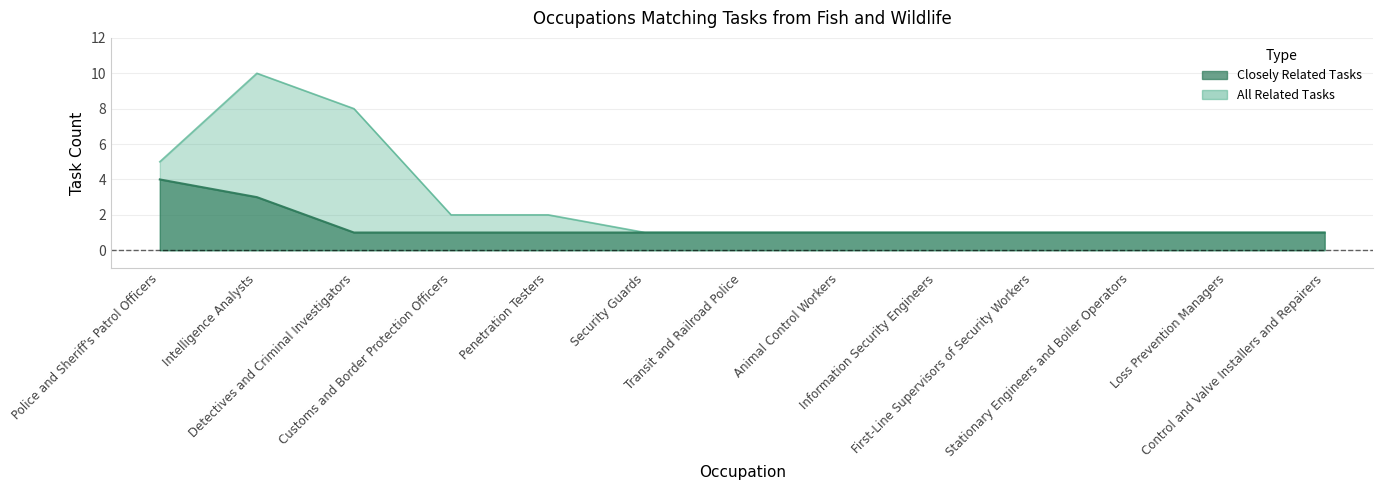

What are all the series names shown in the legend?

Closely Related Tasks, All Related Tasks